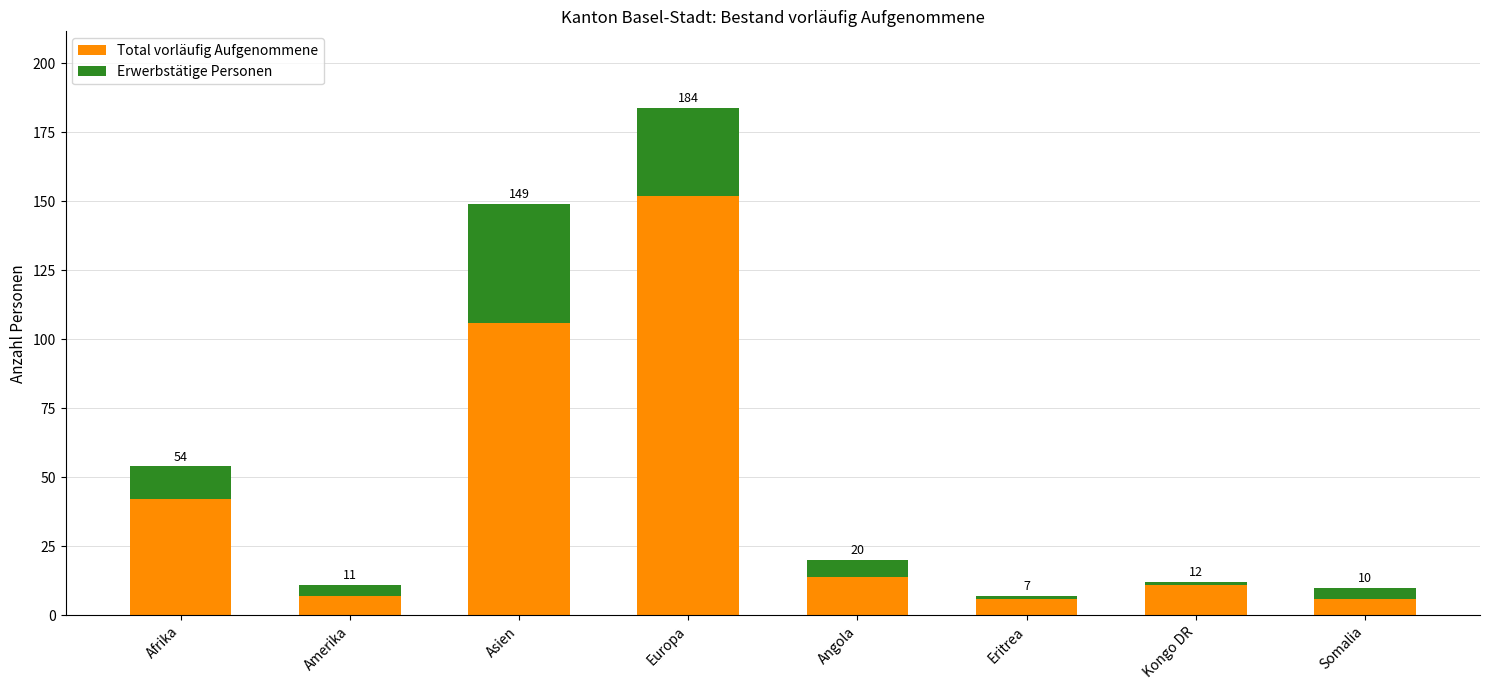

What are all the series names shown in the legend?

Total vorläufig Aufgenommene, Erwerbstätige Personen